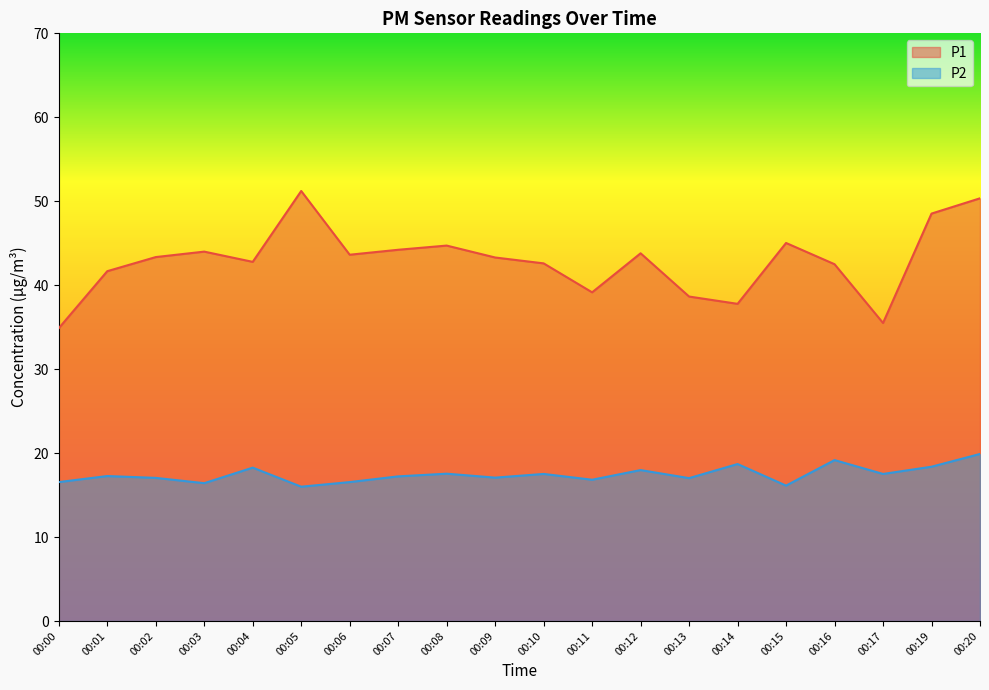

What are all the series names shown in the legend?

P1, P2